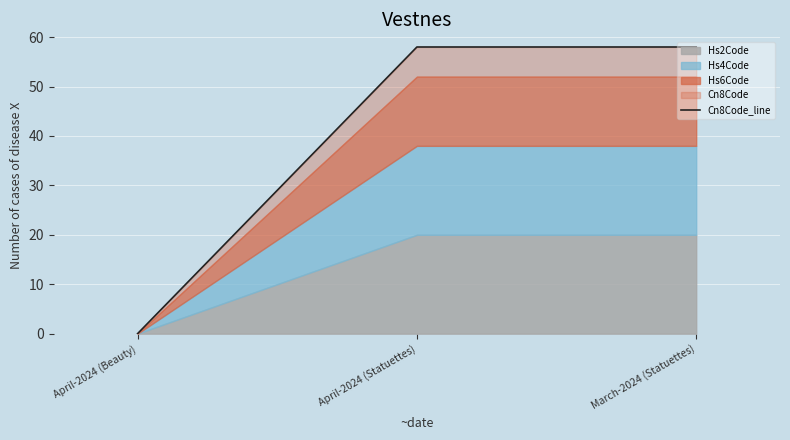

How many values are below 58?

1